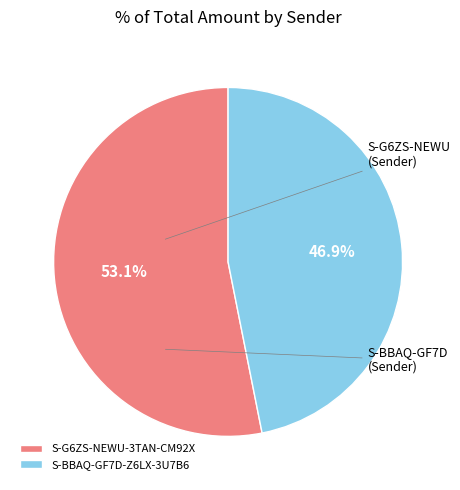

What portion of the pie excludes S-BBAQ-GF7D-Z6LX-3U7B6?

53.1%